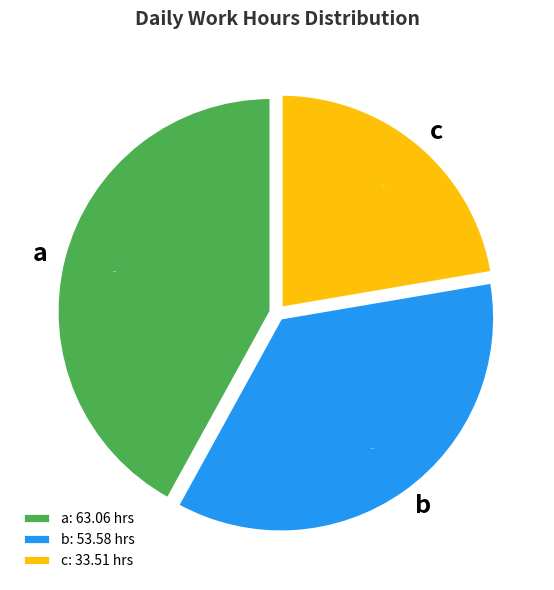

What percentage is NOT represented by a?

58.0%